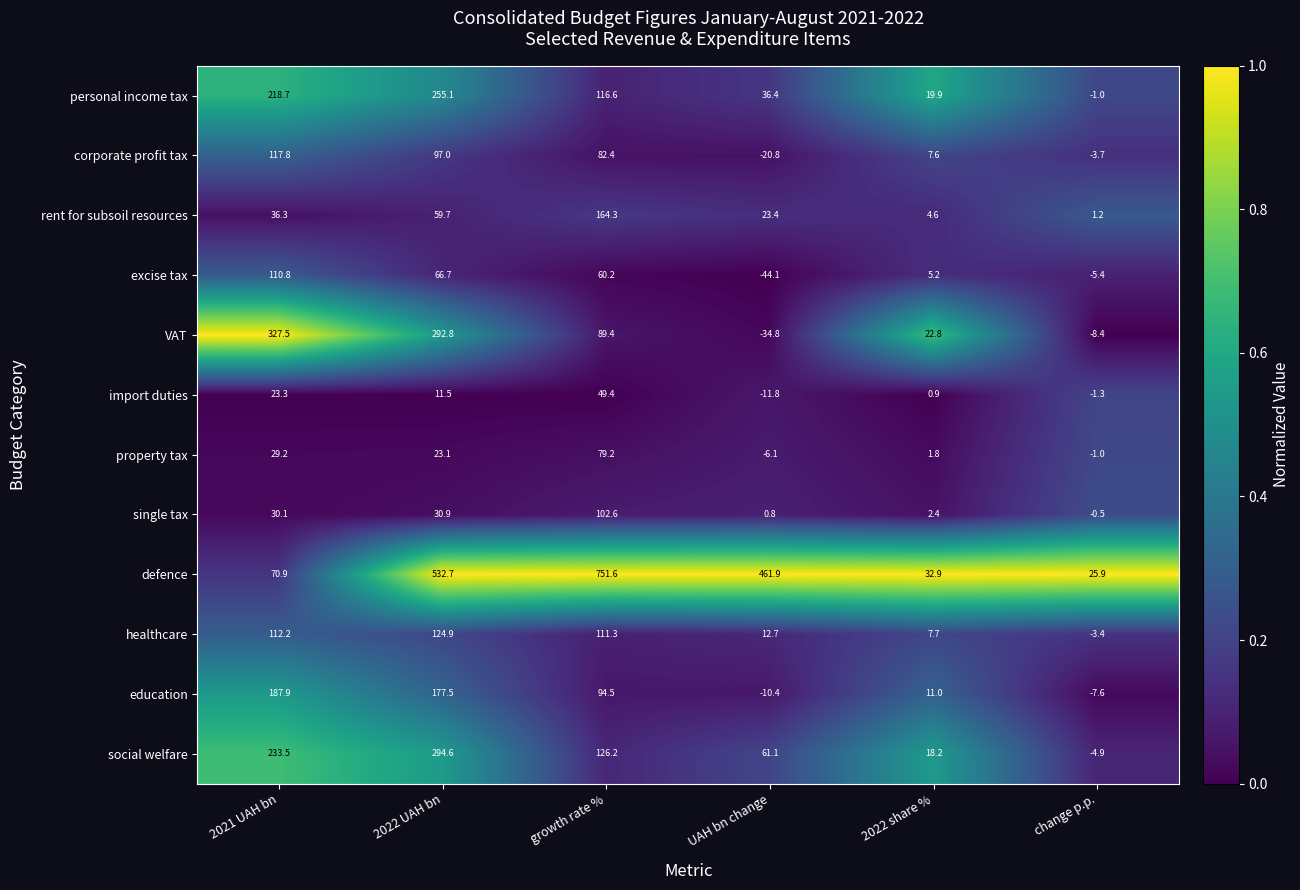

What is the average value of the property tax series?

21.0